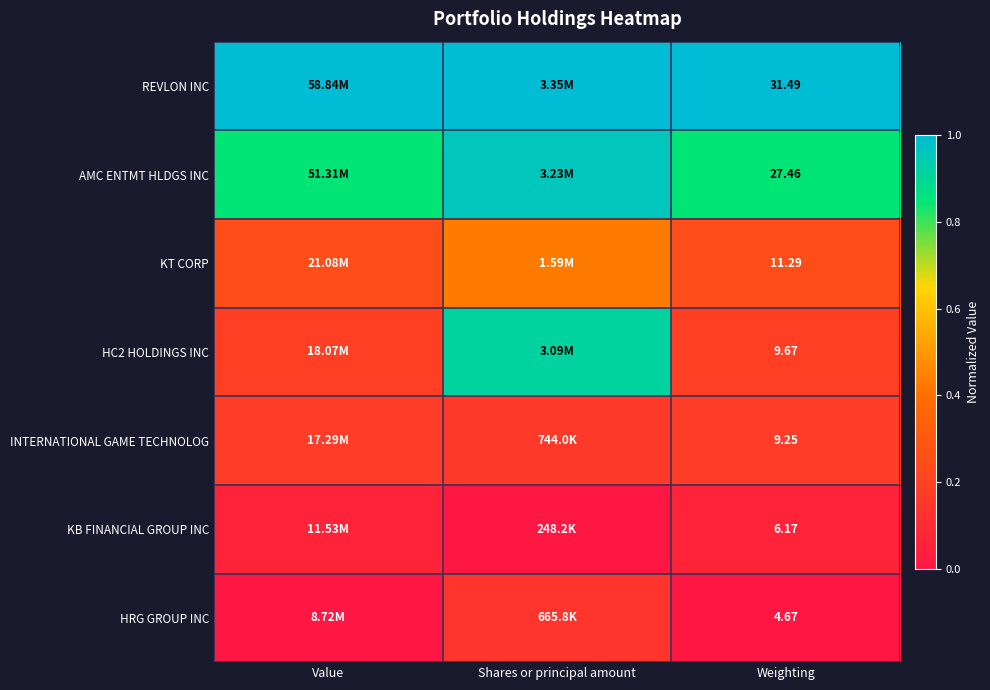

Which category has the highest value across all series?

Value